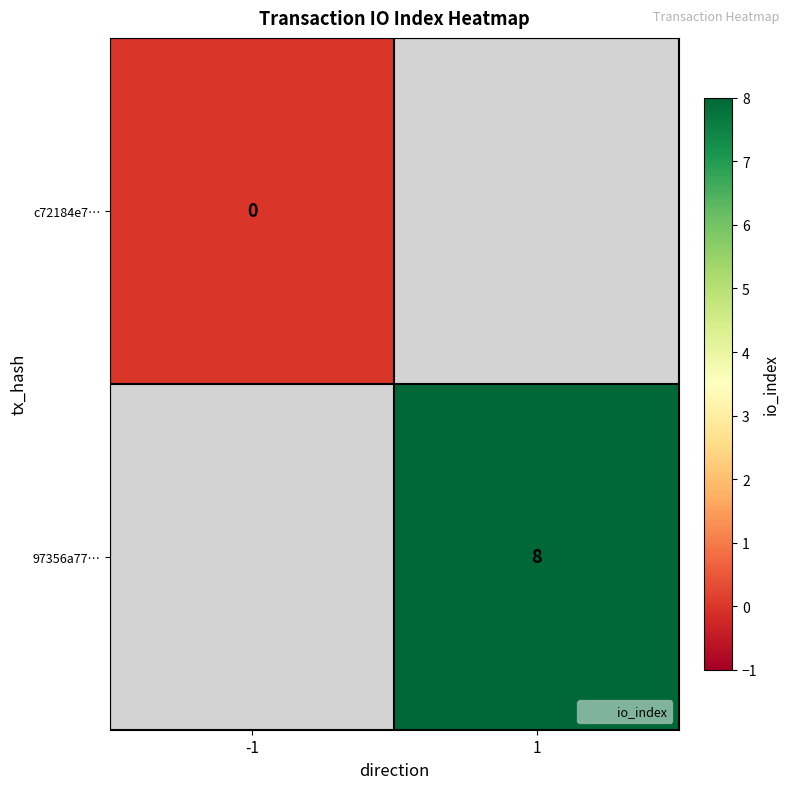

Which category has the lowest value in the 97356a77… series?

-1